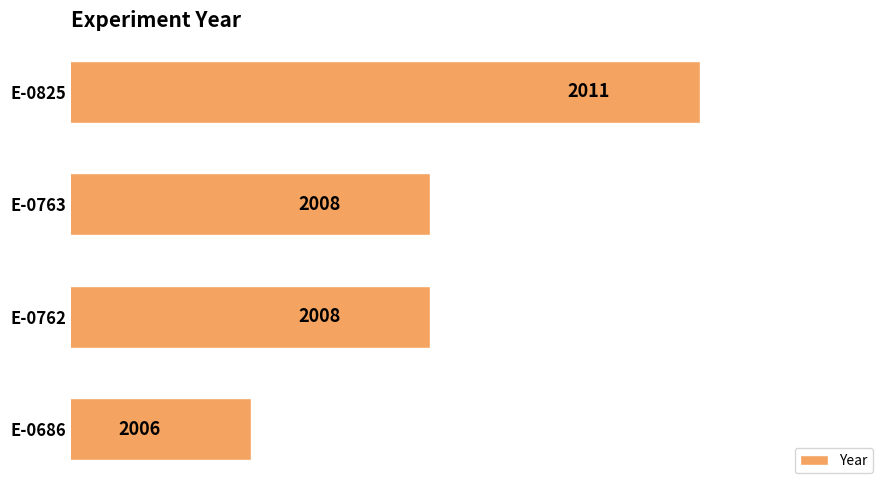

What is the change in value from E-0762 to E-0825?

+3